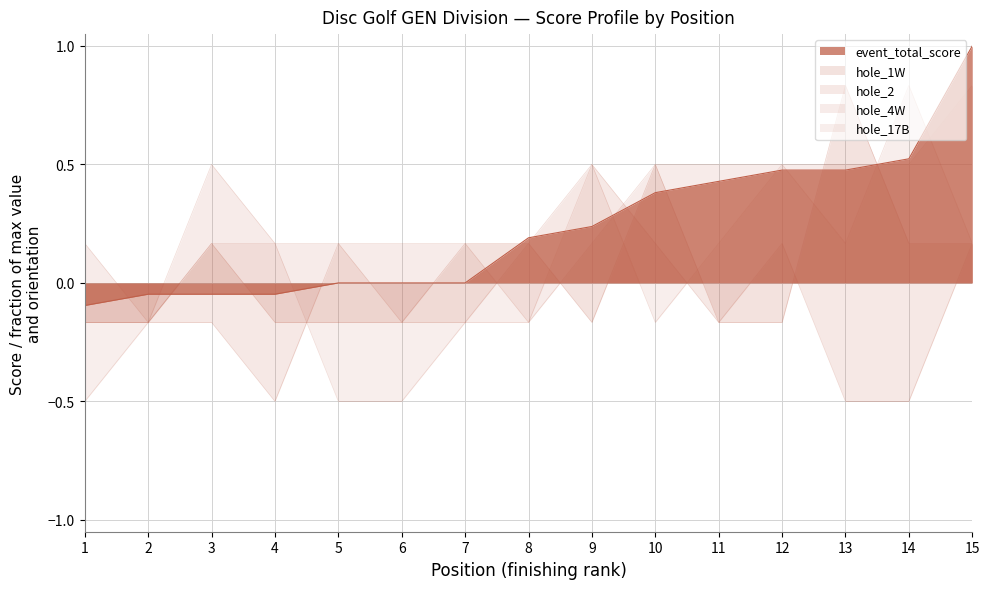

Which series has the largest total across all categories?

hole_4W